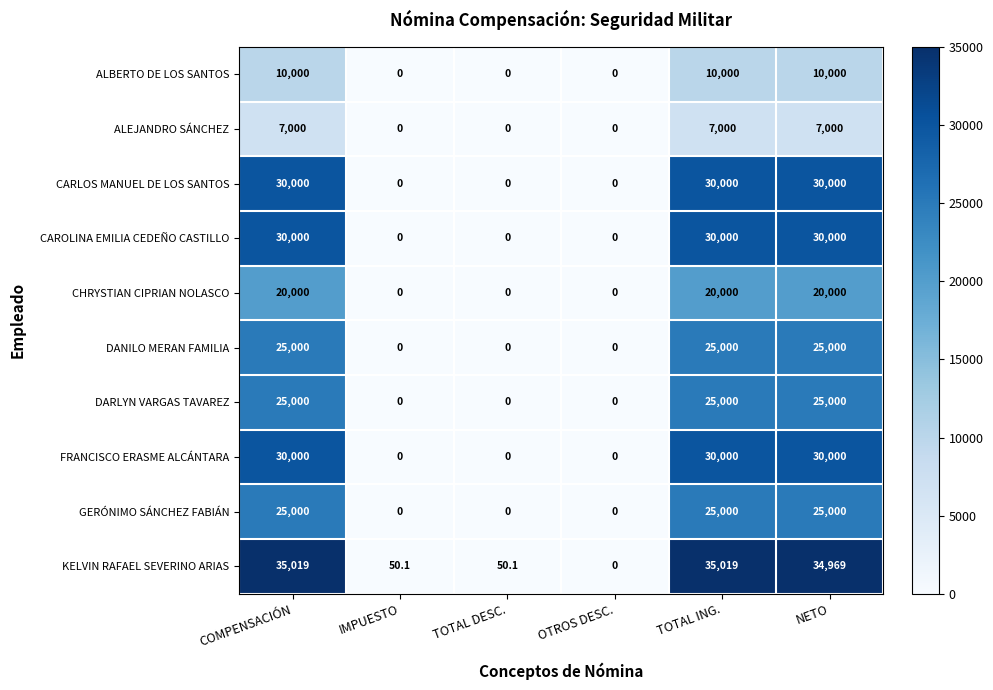

What is the maximum value shown in the chart?

35019.0